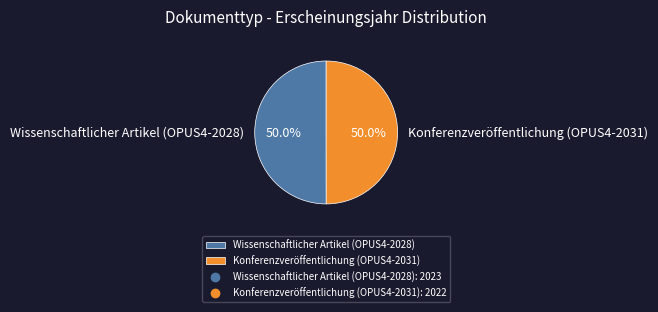

Approximately how many times larger is the value at Konferenzveröffentlichung (OPUS4-2031) compared to Wissenschaftlicher Artikel (OPUS4-2028)?

1.0